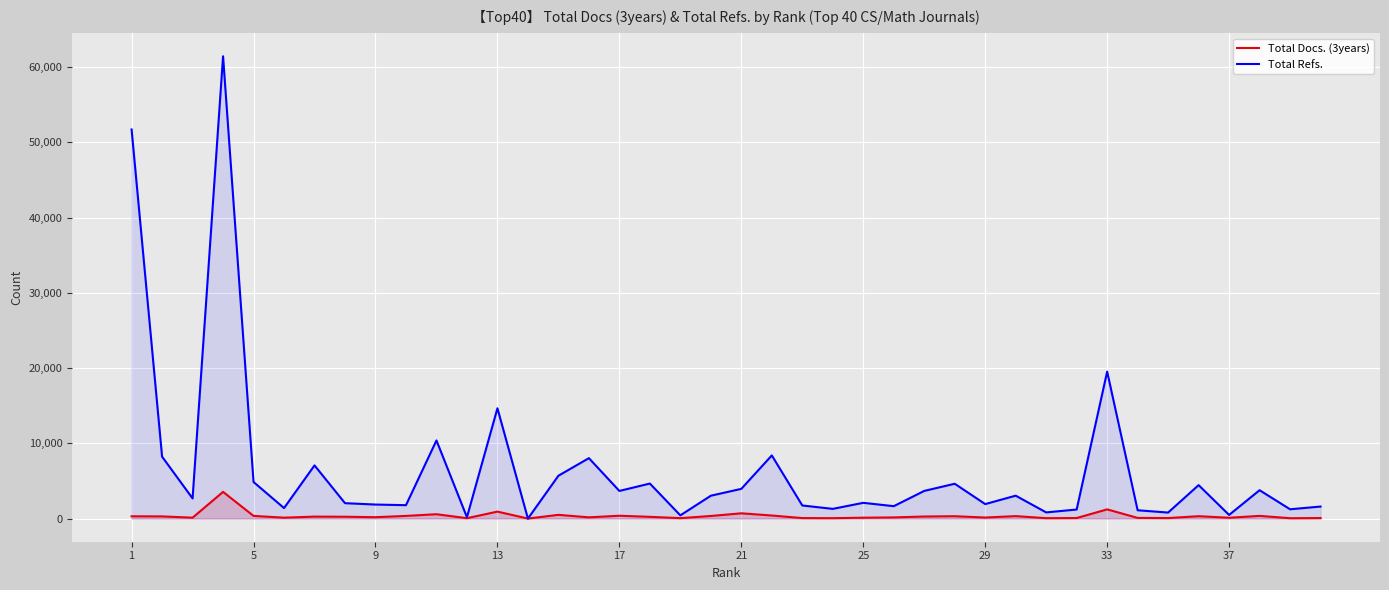

The value of Total Refs. at 1 is 76908. True or false?

False